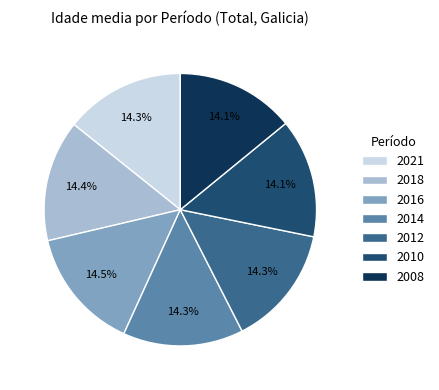

To the nearest percent, what portion does 2018 represent?

14%